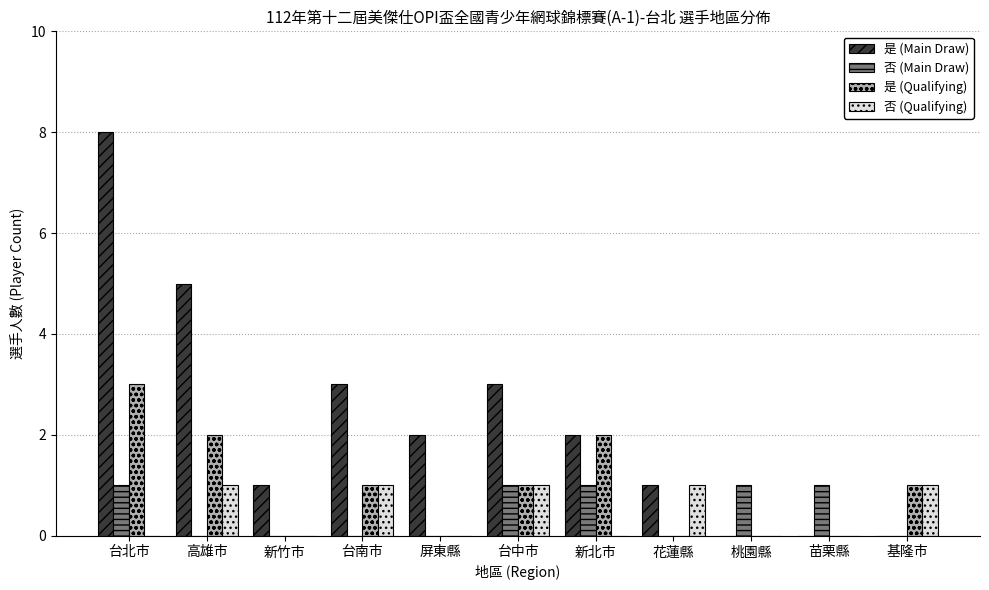

What is the average value of the 是 (Main Draw) series?

2